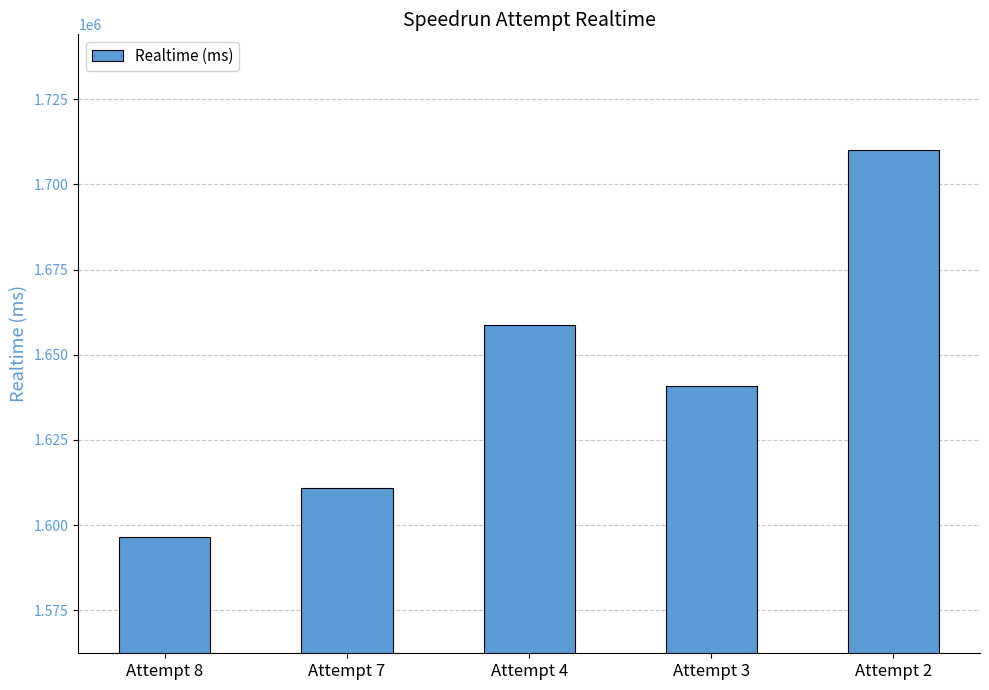

What is the average value?

1643393